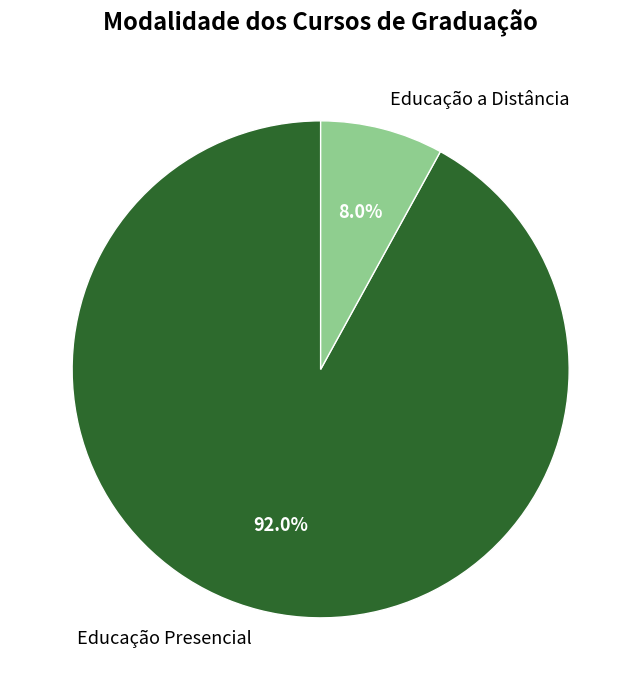

Which has a higher value, Educação a Distância or Educação Presencial?

Educação Presencial